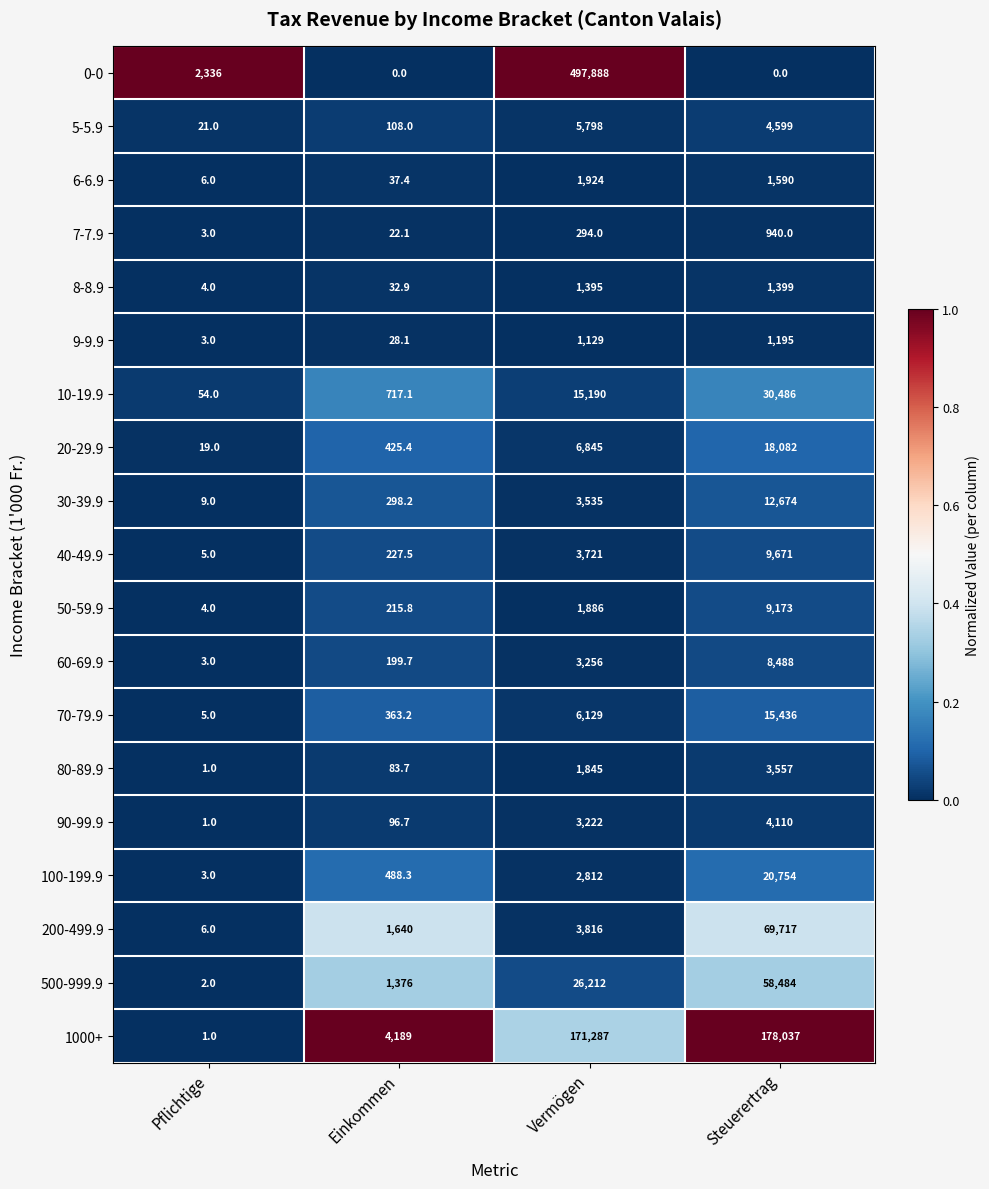

Rank the series at Steuerertrag from lowest to highest value.

0-0, 7-7.9, 9-9.9, 8-8.9, 6-6.9, 80-89.9, 90-99.9, 5-5.9, 60-69.9, 50-59.9, 40-49.9, 30-39.9, 70-79.9, 20-29.9, 100-199.9, 10-19.9, 500-999.9, 200-499.9, 1000+